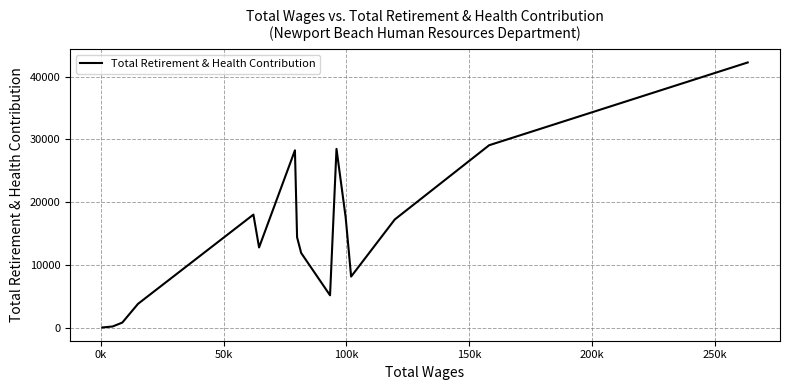

What is the greatest value displayed?

42242